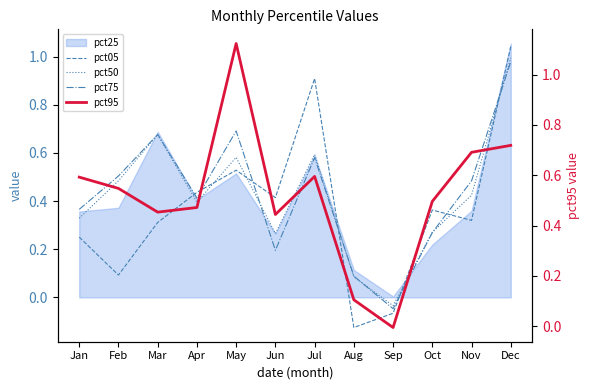

What is the smallest value displayed?

-0.1